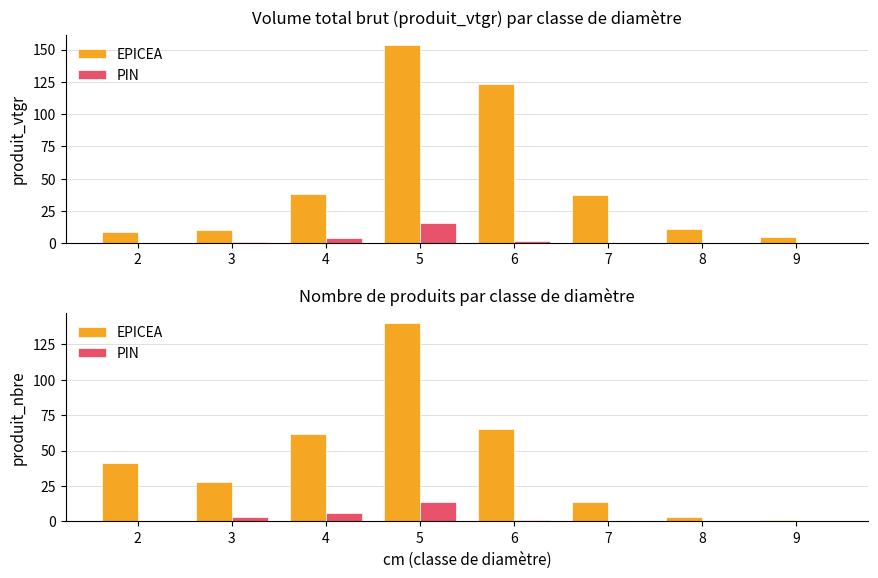

What is the sum of all PIN values?

24